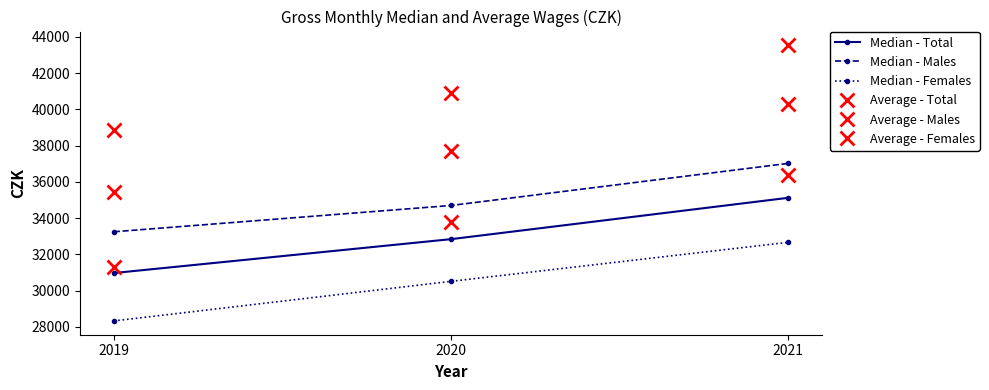

What is the difference between the maximum and minimum values in the Median - Males series?

3775